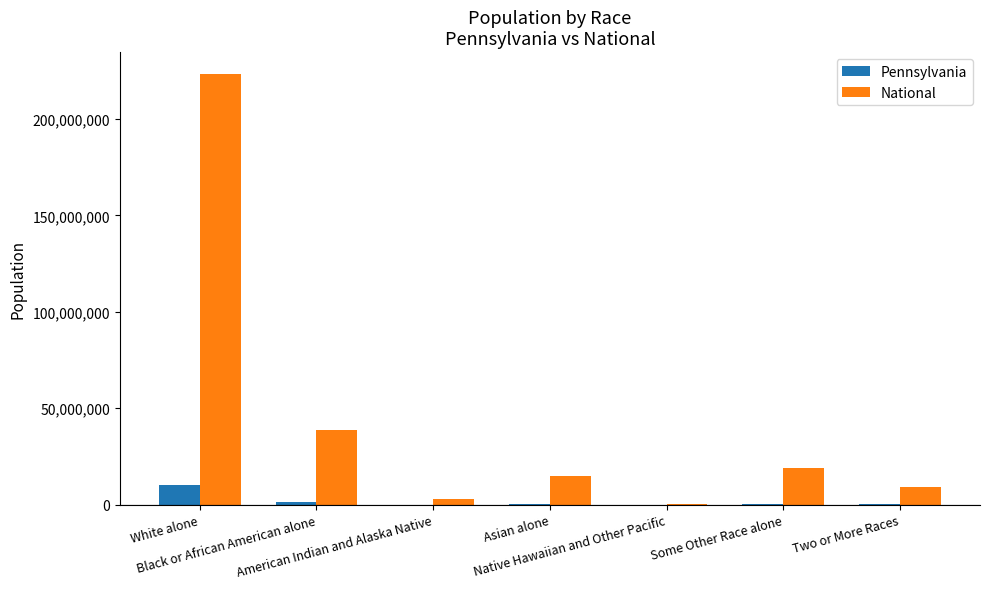

What is the highest value of the Pennsylvania series?

10406288